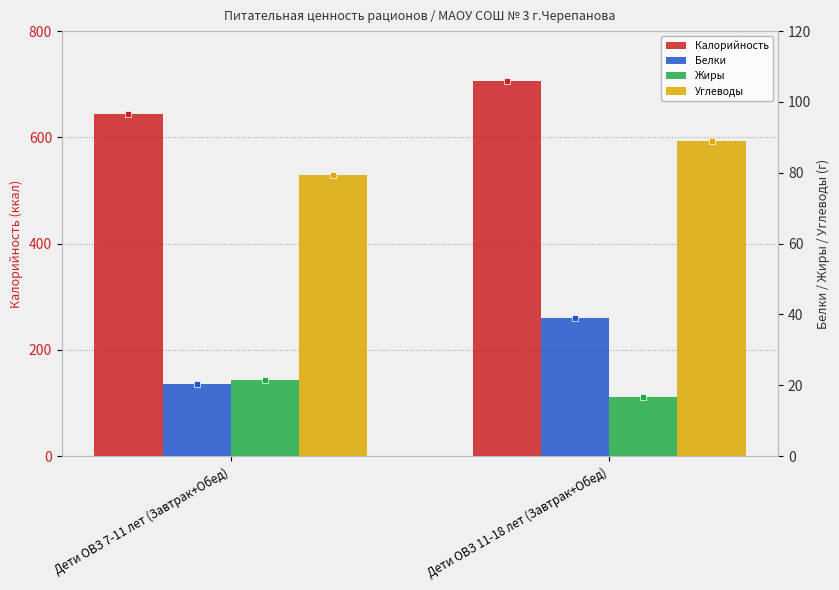

The value of Калорийность at Дети ОВЗ 7-11 лет (Завтрак+Обед) is 325.8. True or false?

False